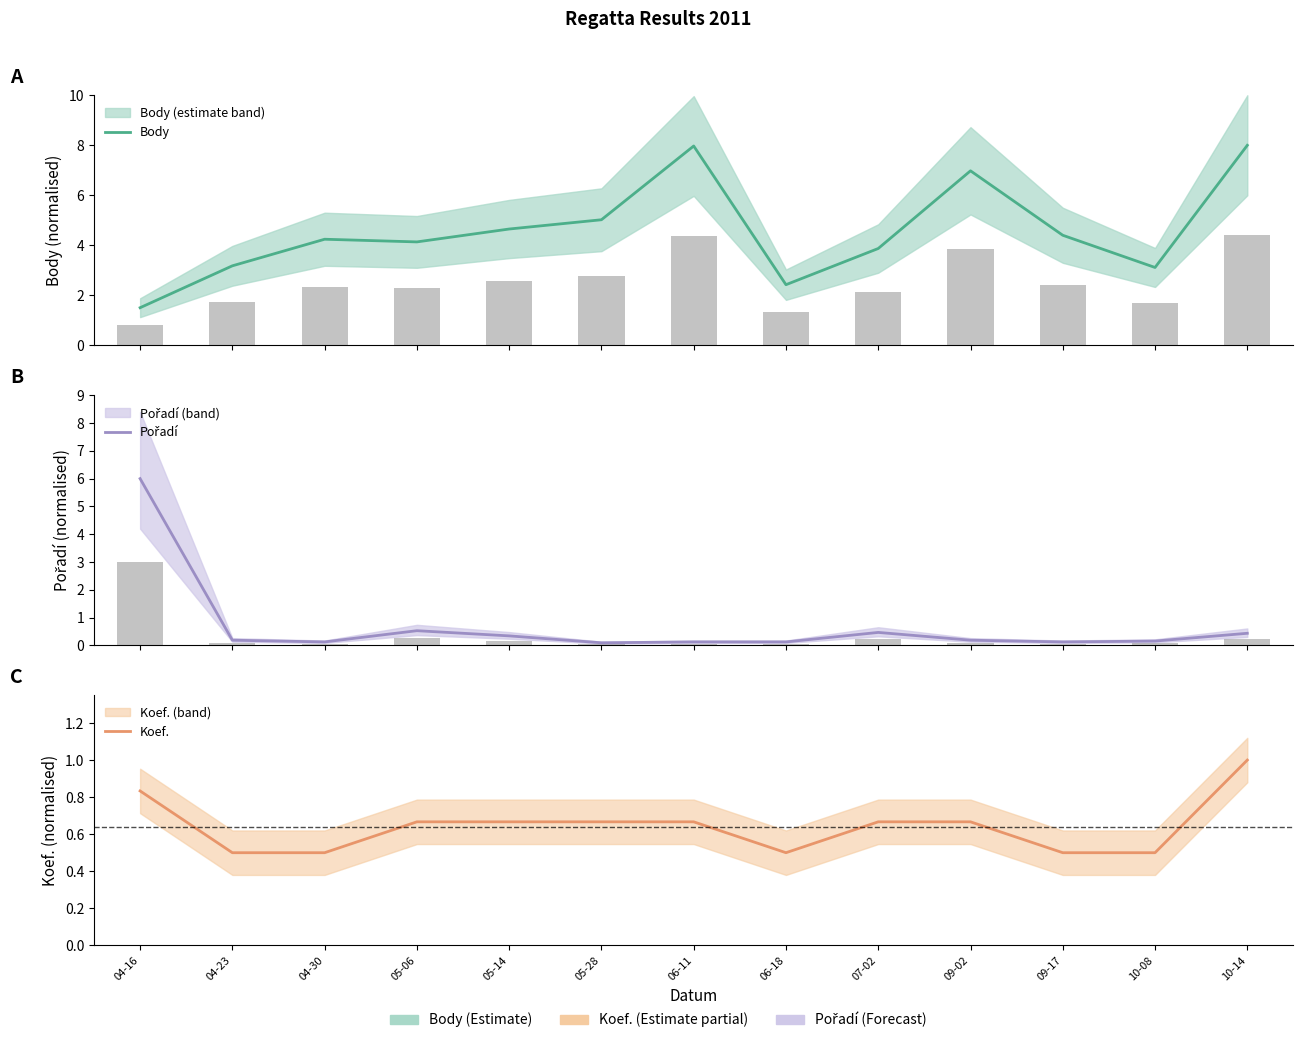

What is the maximum value shown in the chart?

8.0